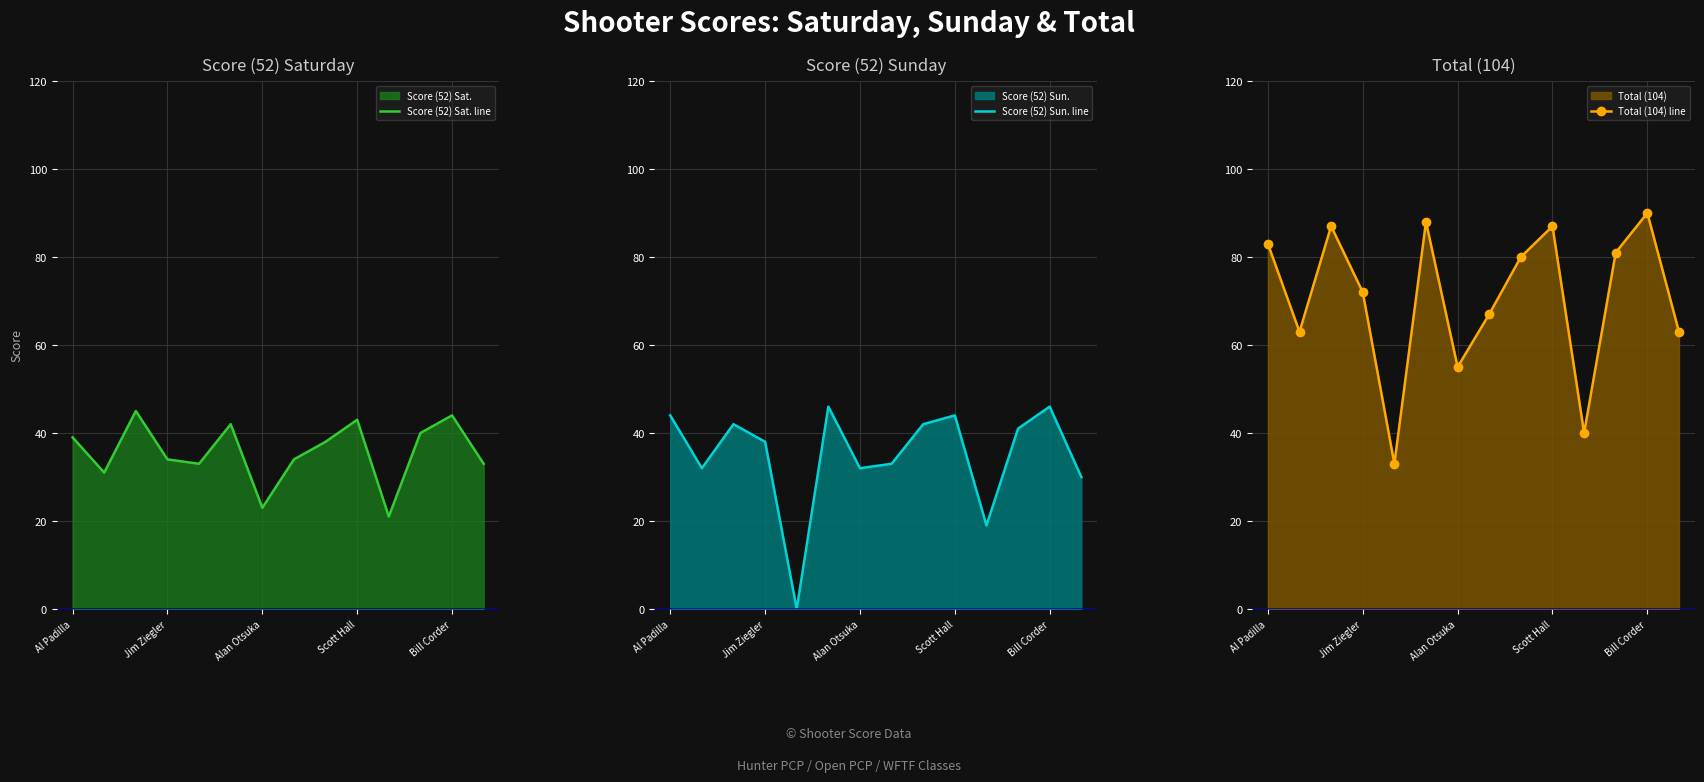

The Score (52) Sat. line series shows 20 at Al Padilla. True or false?

False